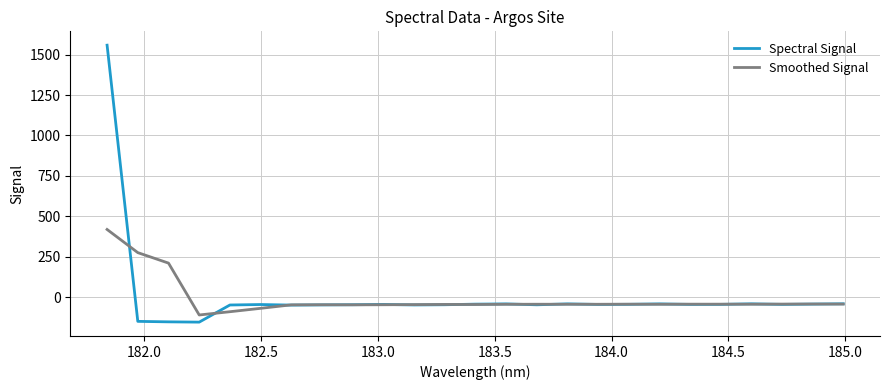

What is the lowest value of the Smoothed Signal series?

-110.5